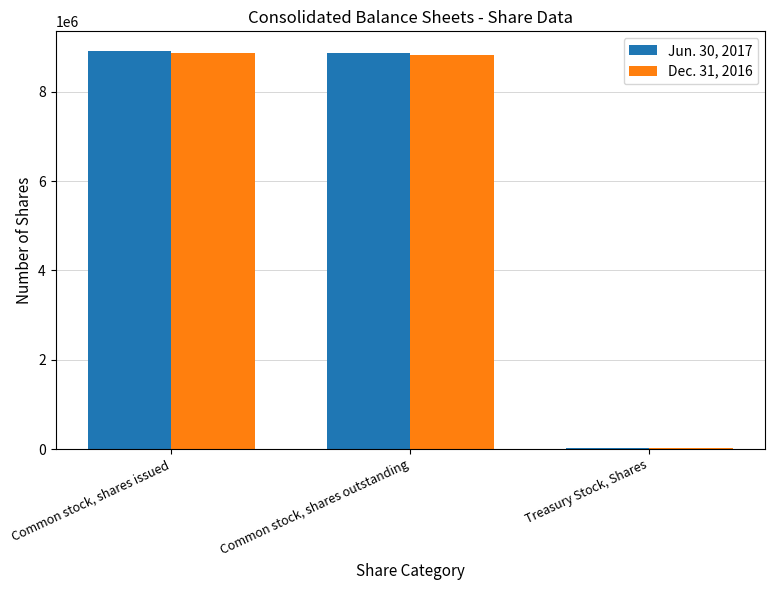

True or false: Dec. 31, 2016 has a value of 8864929 at Common stock, shares issued.

True